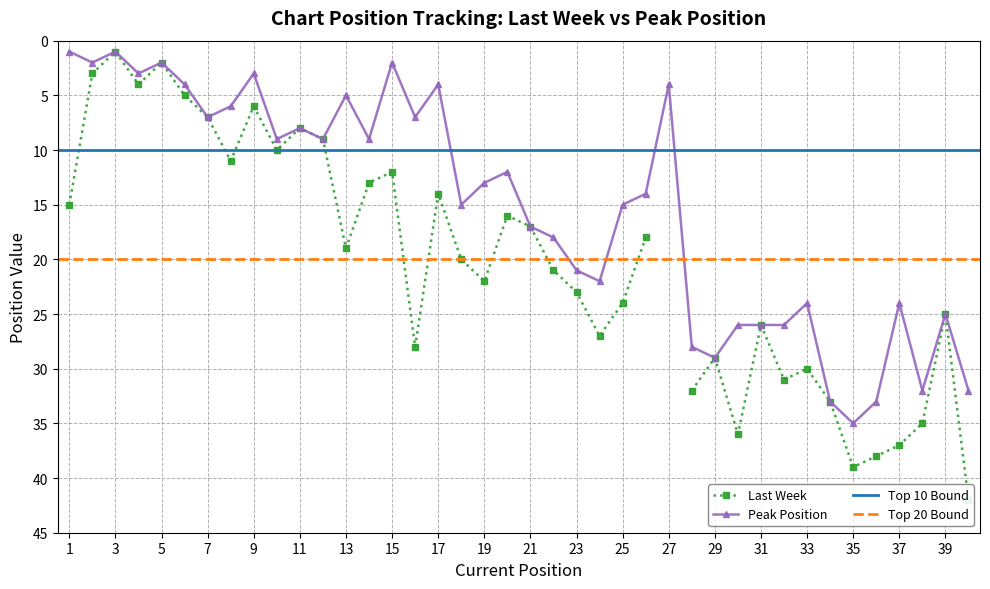

List the labels in order of Last Week value, largest first.

40, 35, 36, 37, 30, 38, 34, 28, 32, 33, 29, 16, 24, 31, 39, 25, 23, 19, 22, 18, 13, 26, 21, 20, 1, 17, 14, 15, 8, 10, 12, 11, 7, 9, 6, 4, 2, 5, 3, 27